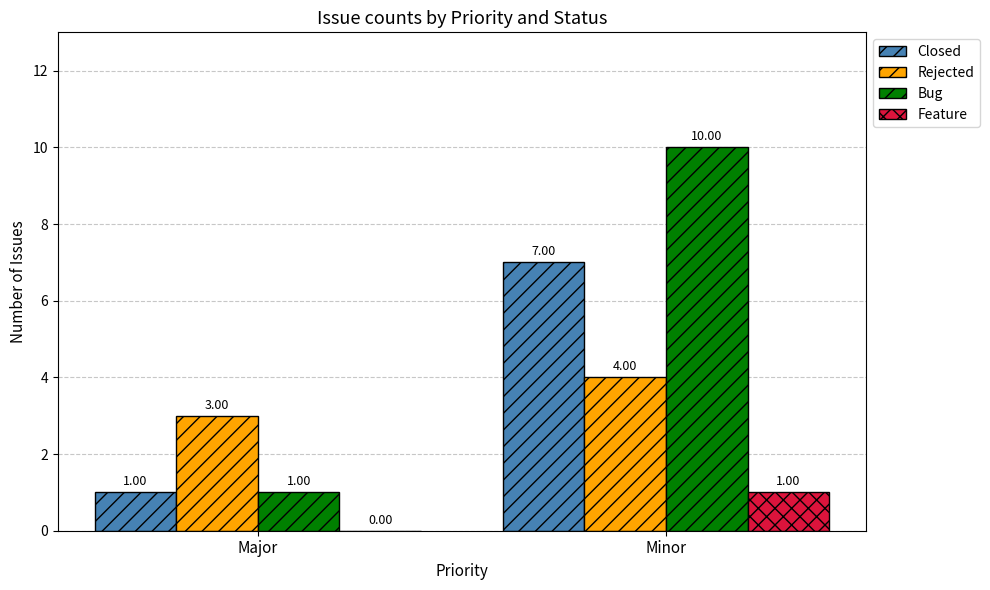

At which label does Bug reach its peak?

Minor